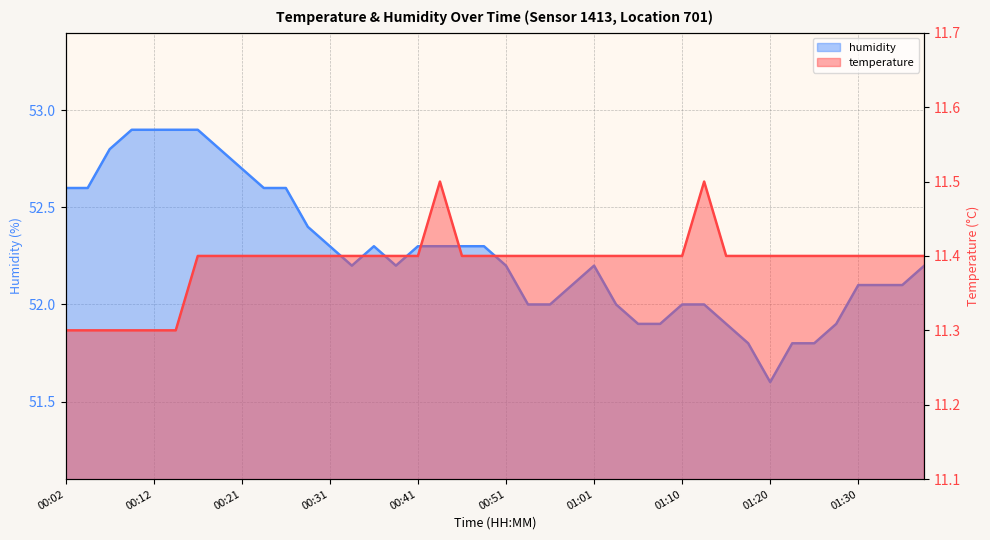

The value of humidity at 00:19 is 93.7. True or false?

False